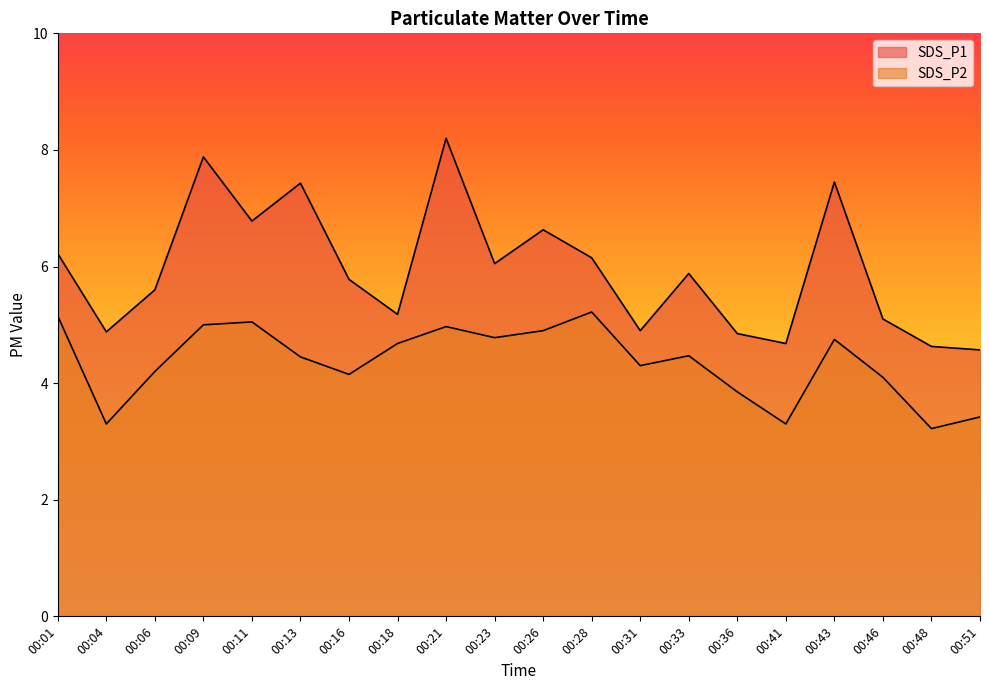

Reading left to right, what are all the values shown in this chart?

SDS_P1: 00:01=6.2	00:04=4.9	00:06=5.6	00:09=7.9	00:11=6.8	00:13=7.4	00:16=5.8	00:18=5.2	00:21=8.2	00:23=6.0	00:26=6.6	00:28=6.2	00:31=4.9	00:33=5.9	00:36=4.8	00:41=4.7	00:43=7.5	00:46=5.1	00:48=4.6	00:51=4.6
SDS_P2: 00:01=5.2	00:04=3.3	00:06=4.2	00:09=5.0	00:11=5.0	00:13=4.5	00:16=4.2	00:18=4.7	00:21=5.0	00:23=4.8	00:26=4.9	00:28=5.2	00:31=4.3	00:33=4.5	00:36=3.9	00:41=3.3	00:43=4.8	00:46=4.1	00:48=3.2	00:51=3.4